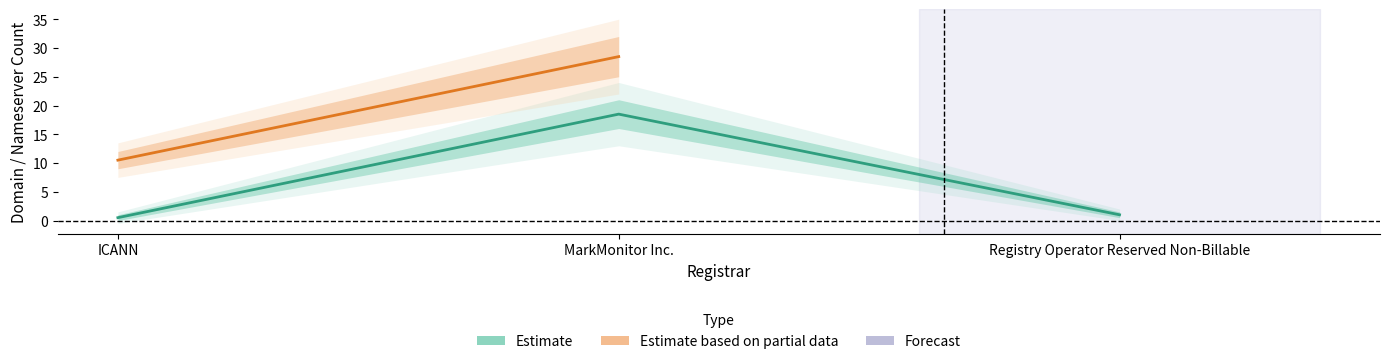

Which category has the lowest value across all series?

ICANN